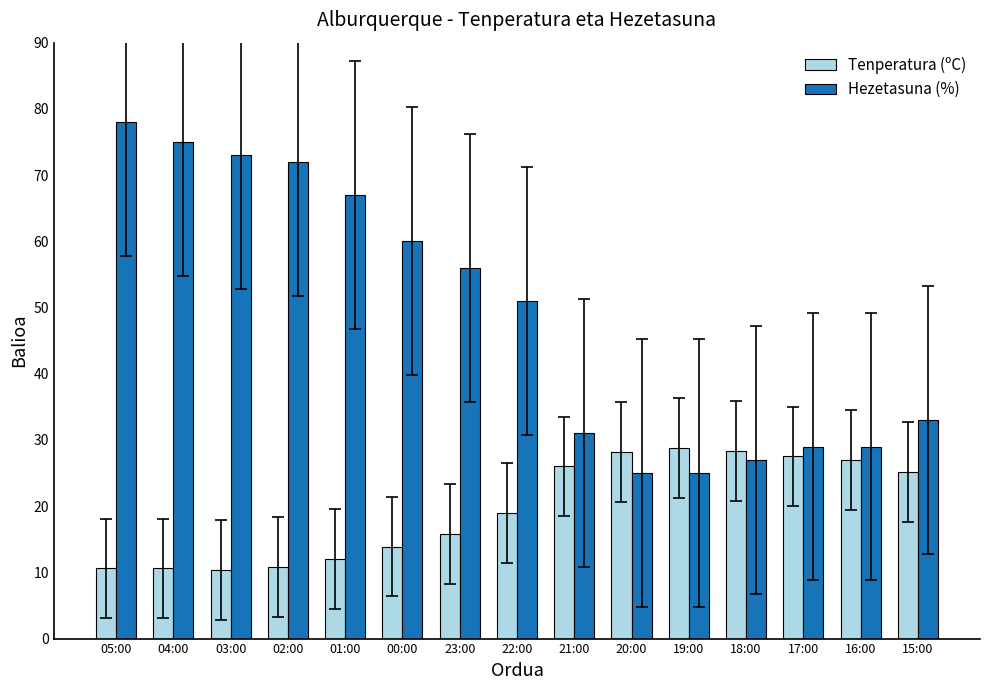

What is the smallest value displayed?

10.4